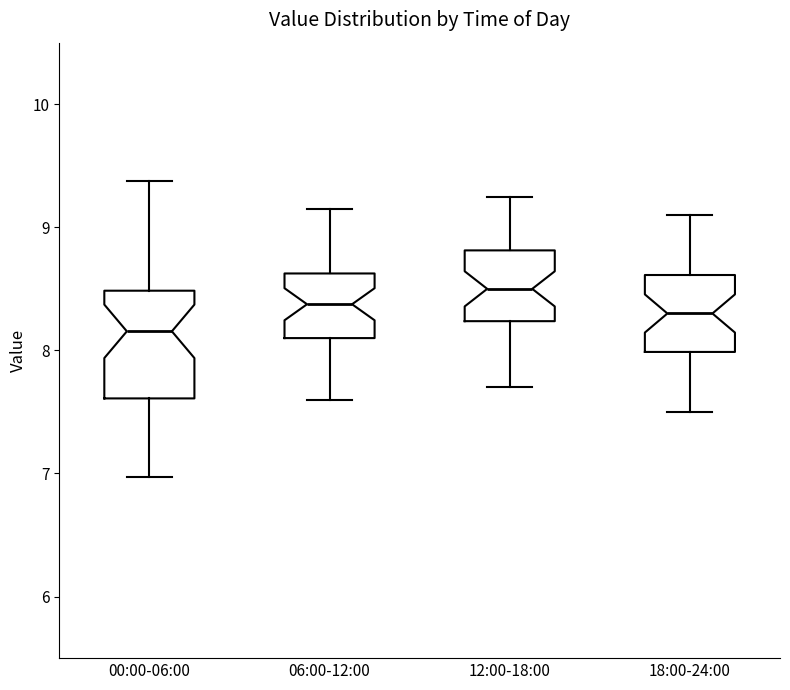

Which box's median line is the highest?

12:00-18:00